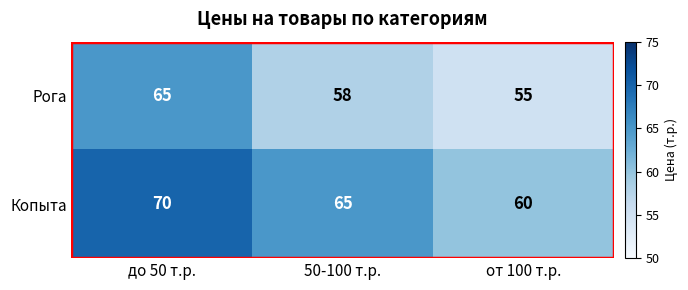

What is the minimum value shown in the chart?

55